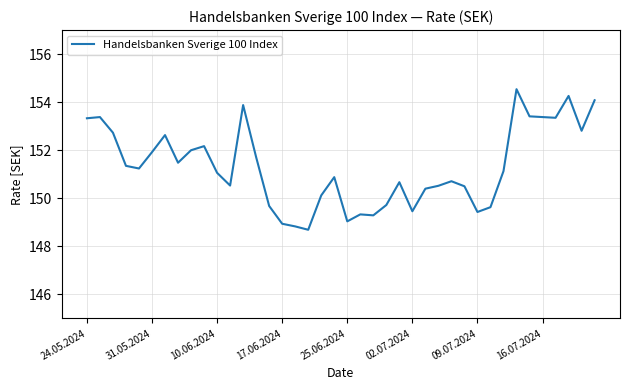

What is the maximum value shown in the chart?

154.5